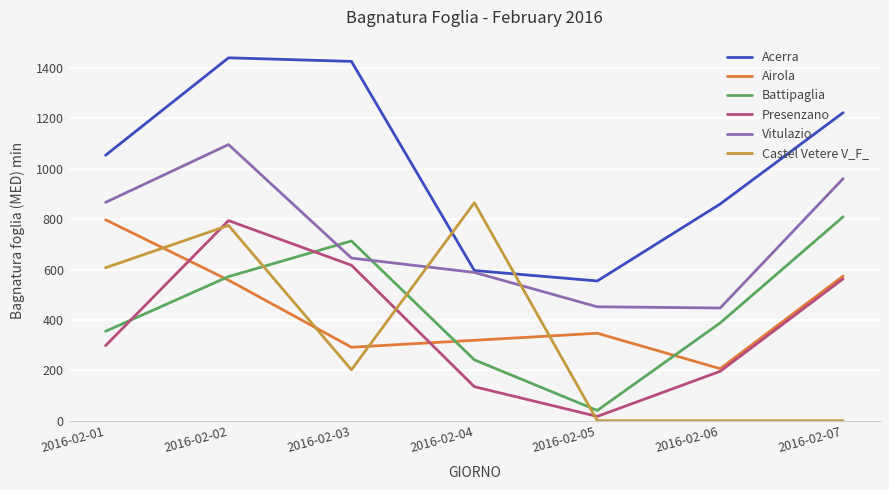

At which label is Acerra closest to 997?

2016-02-01